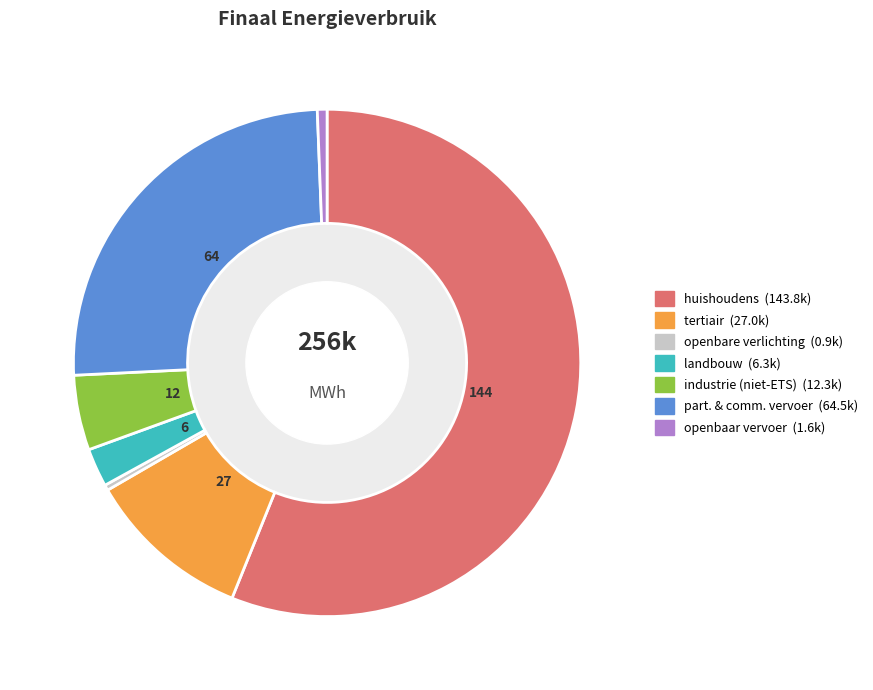

How many segments does this pie chart have?

7